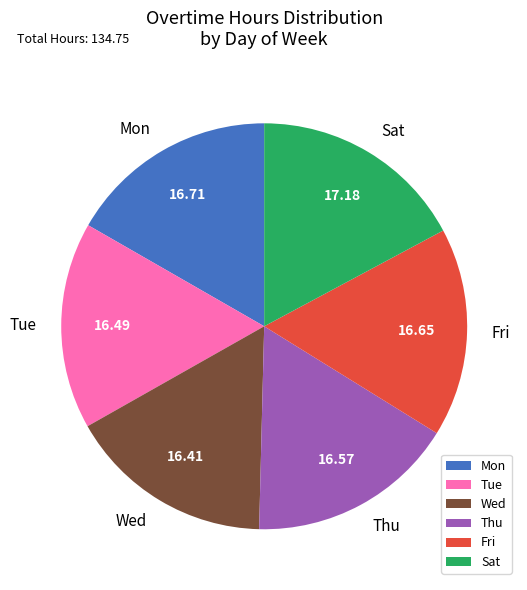

Combined, do Tue and Thu account for over 50%?

No